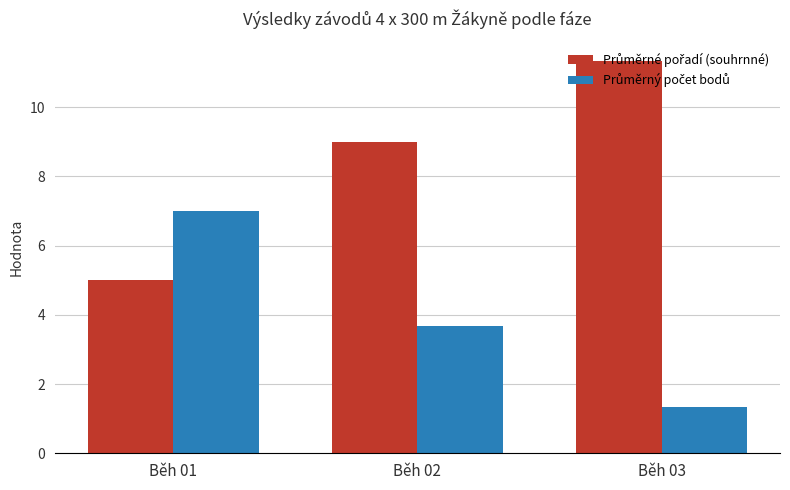

What is the greatest value displayed?

11.3